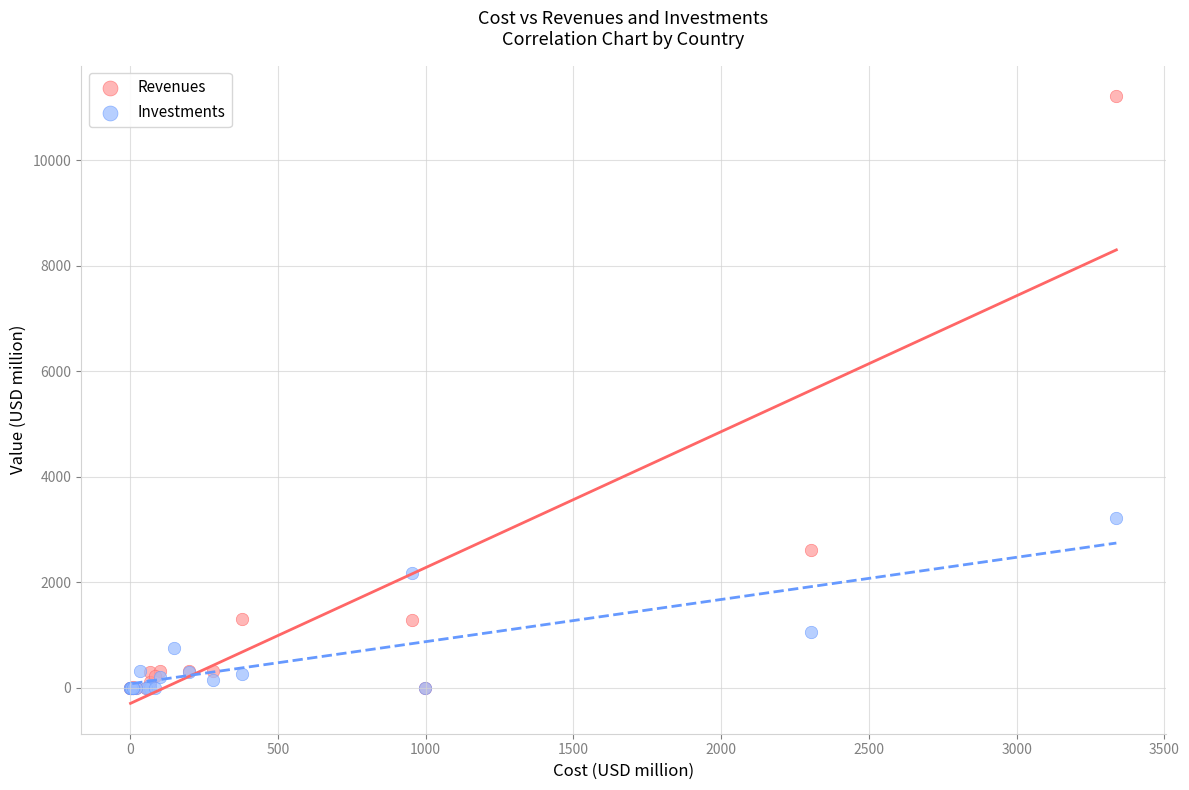

Which series has the largest Y range (max minus min)?

Revenues